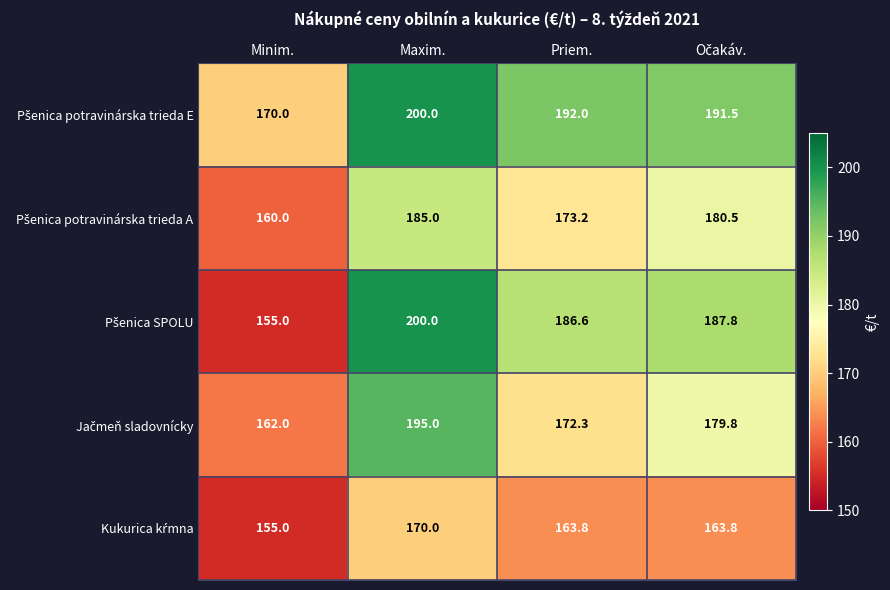

What is the difference between the highest and lowest values at Minim.?

15.0